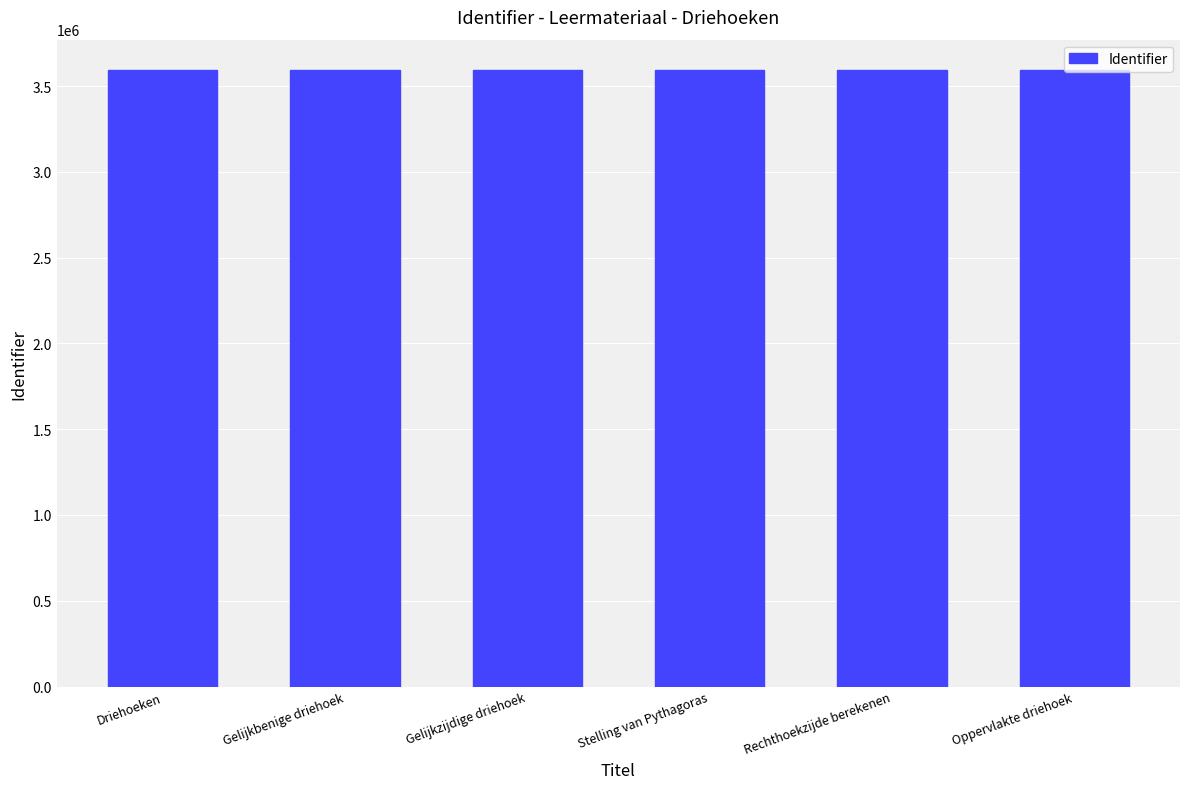

Approximately how many times larger is the value at Gelijkzijdige driehoek compared to Driehoeken?

1.0